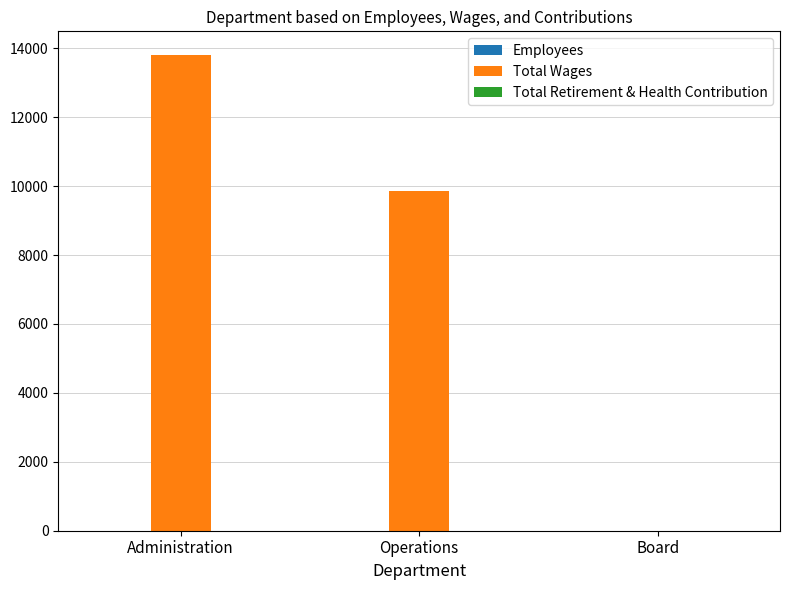

Does the chart contain stacked bars?

No